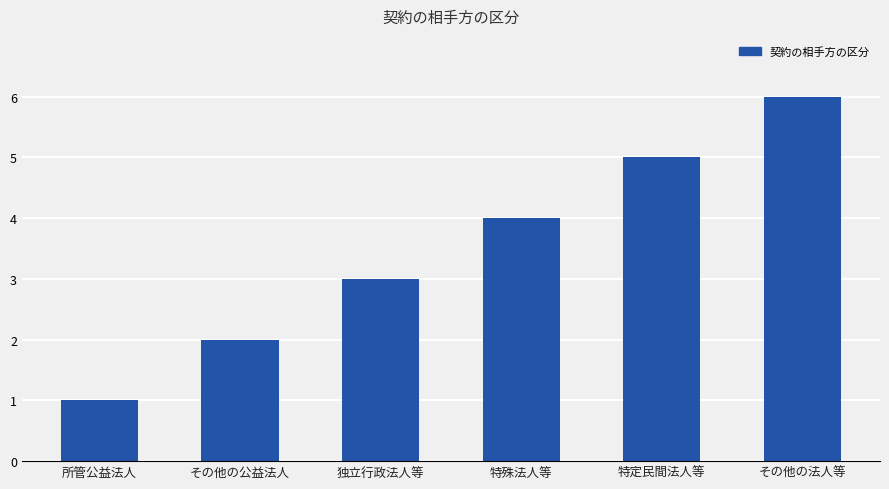

What is the value of the 6th bar from the left?

6